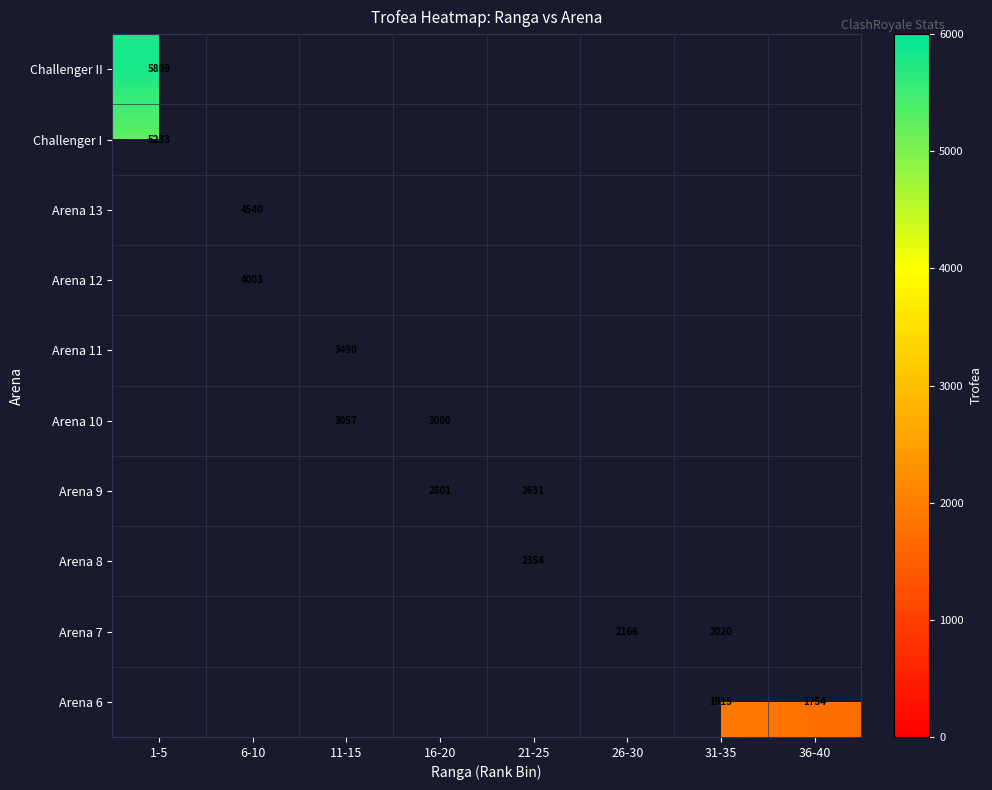

At how many categories does at least one series exceed 2395?

5